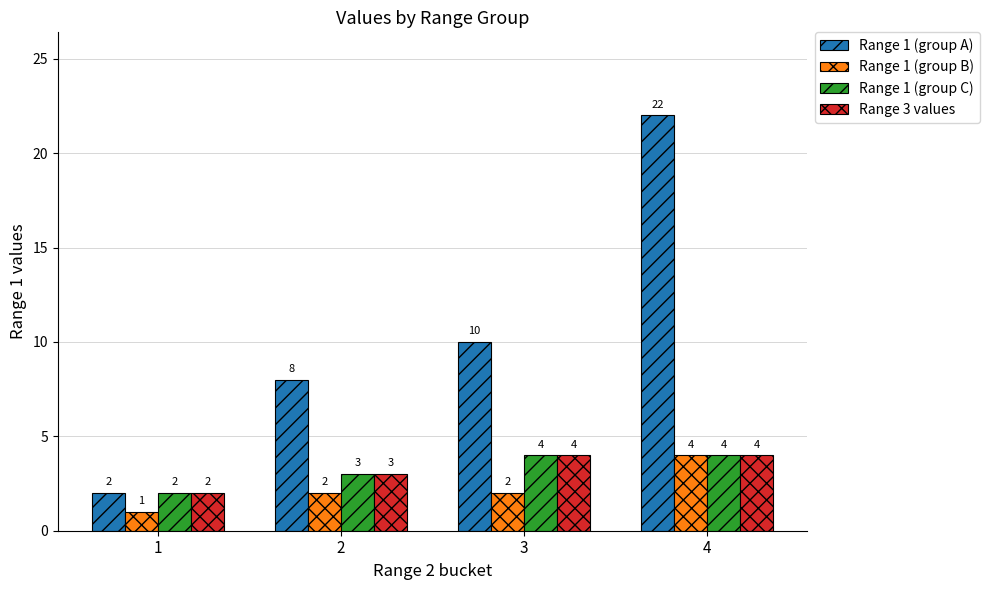

True or false: Range 3 values has a value of 2 at 4.

False